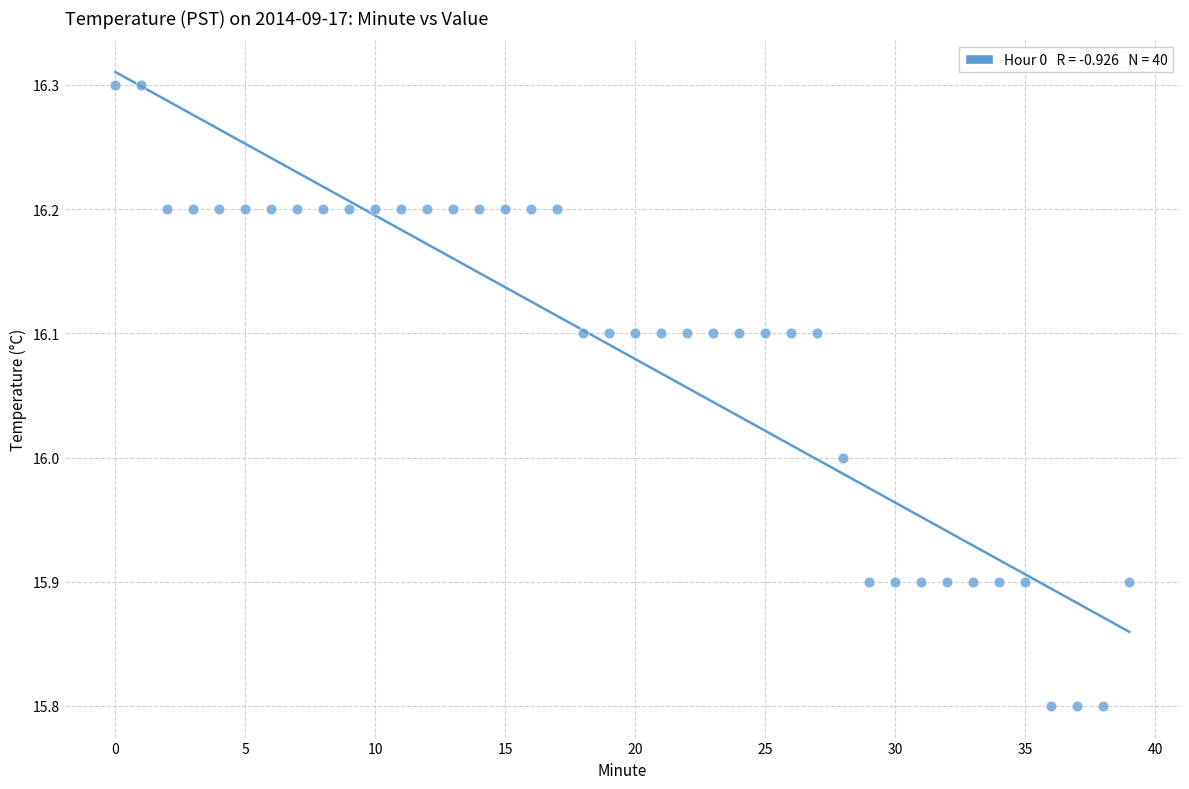

What is the range of Y values (max minus min)?

0.5